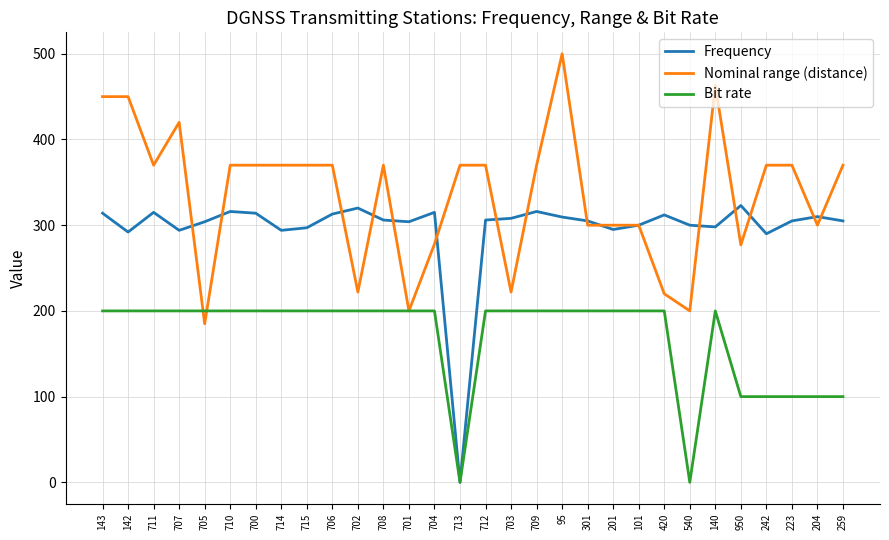

What is the total value across all series at 712?

876.0